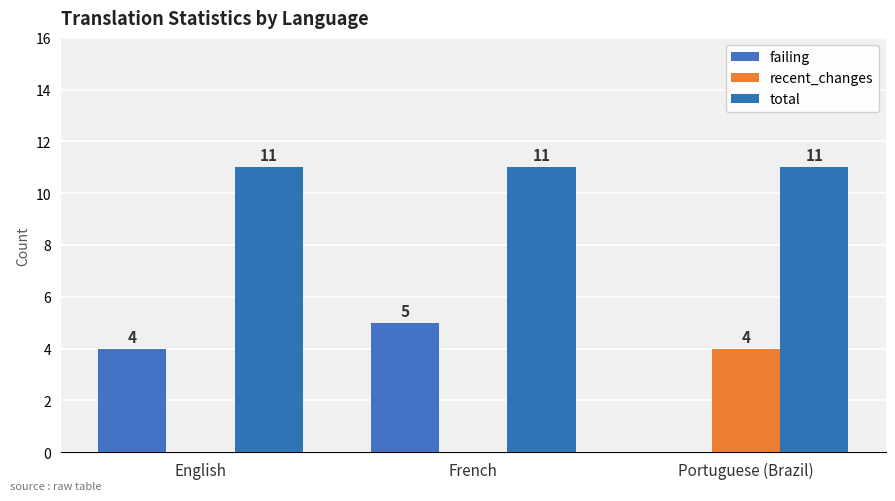

List the series in order of their peak value, lowest first.

recent_changes, failing, total